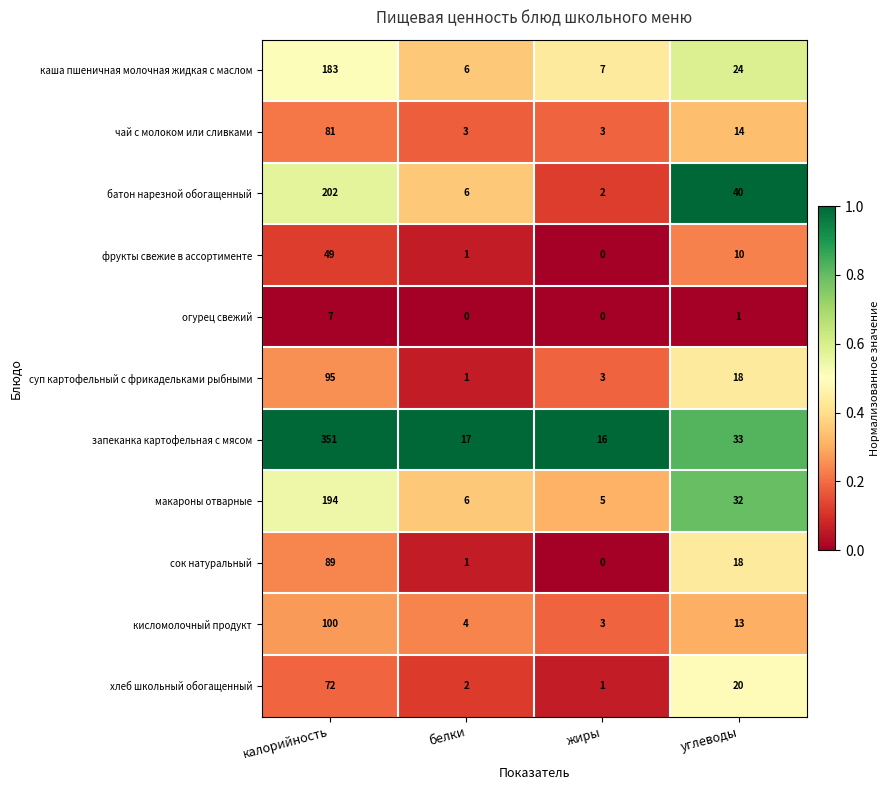

What is the difference between the highest and lowest values at белки?

17